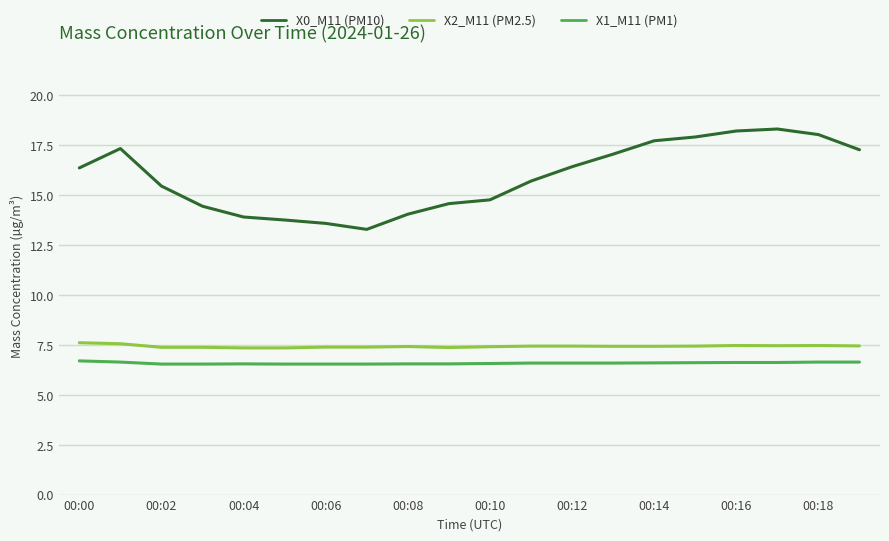

What is the minimum value shown in the chart?

6.5